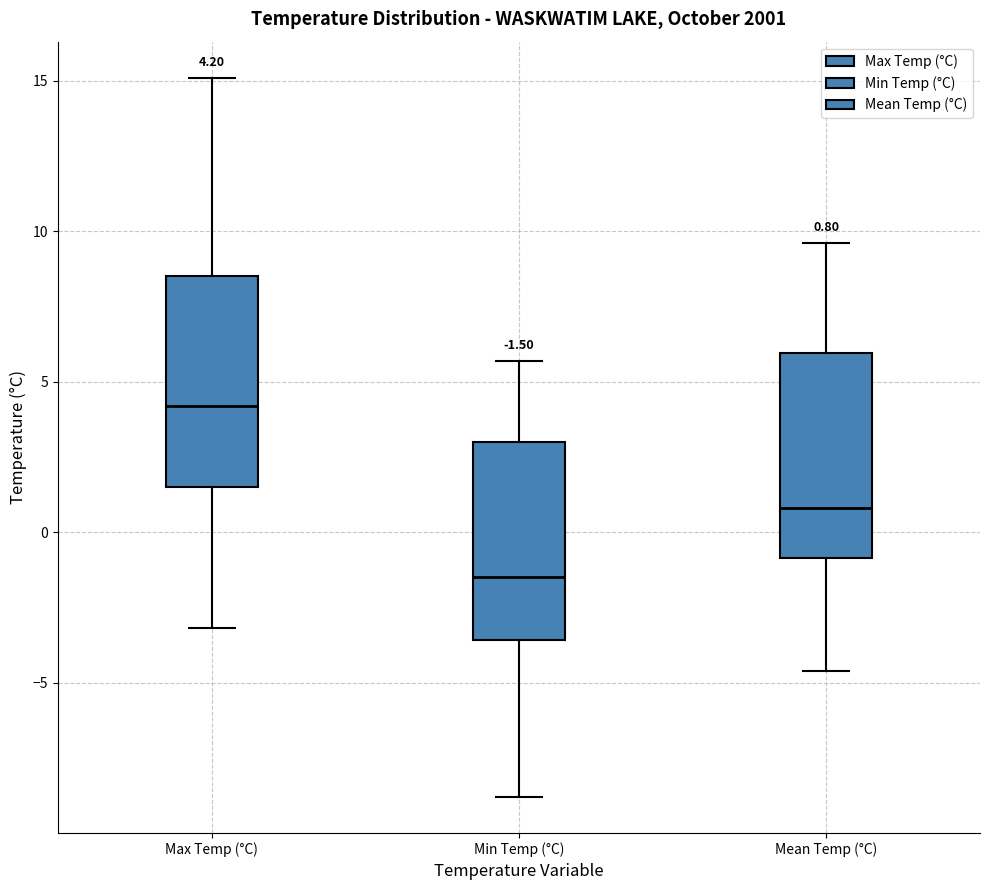

Which box's median line is the lowest?

Min Temp (°C)